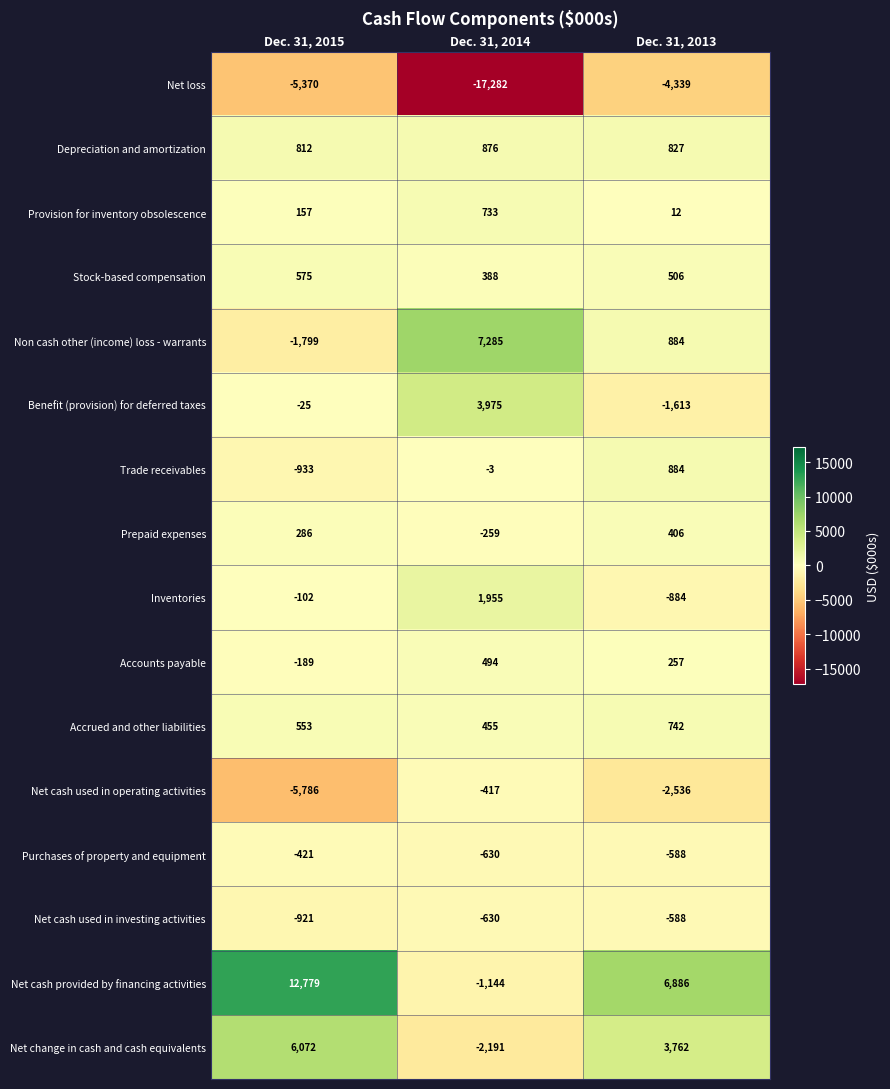

At which category is the sum across all series the highest?

Dec. 31, 2015